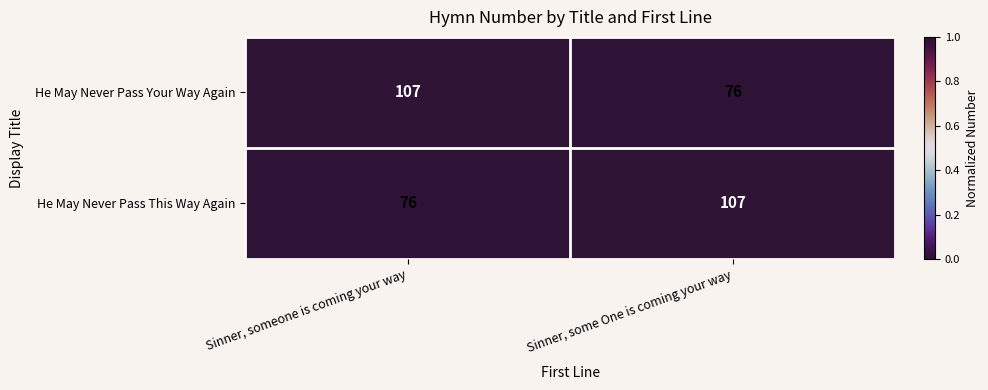

Reading left to right, list all the values displayed in this chart.

He May Never Pass Your Way Again: 107	76
He May Never Pass This Way Again: 76	107